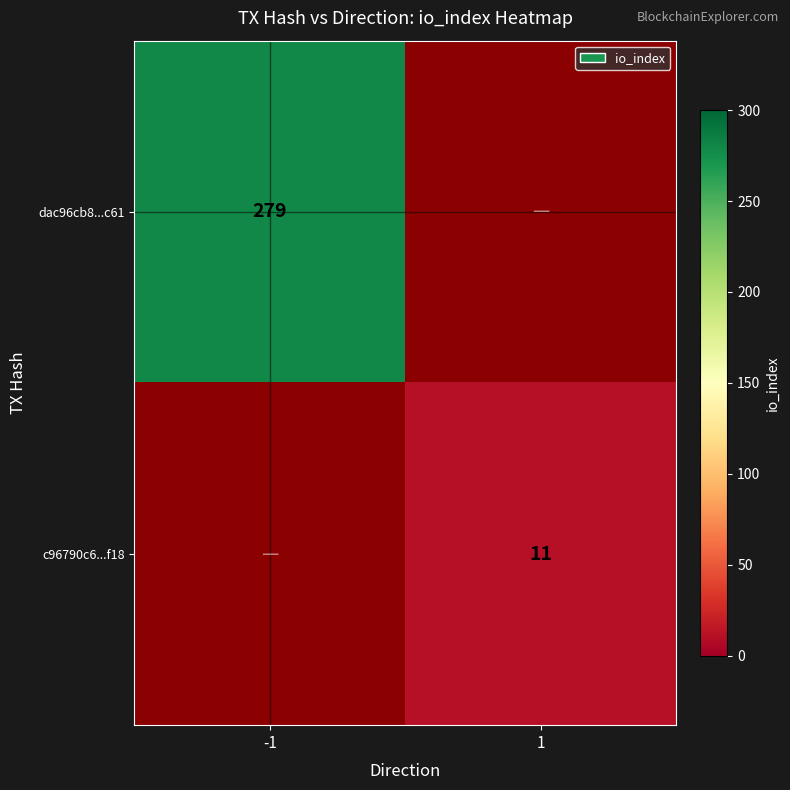

The dac96cb8...c61 series shows 192 at -1. True or false?

False